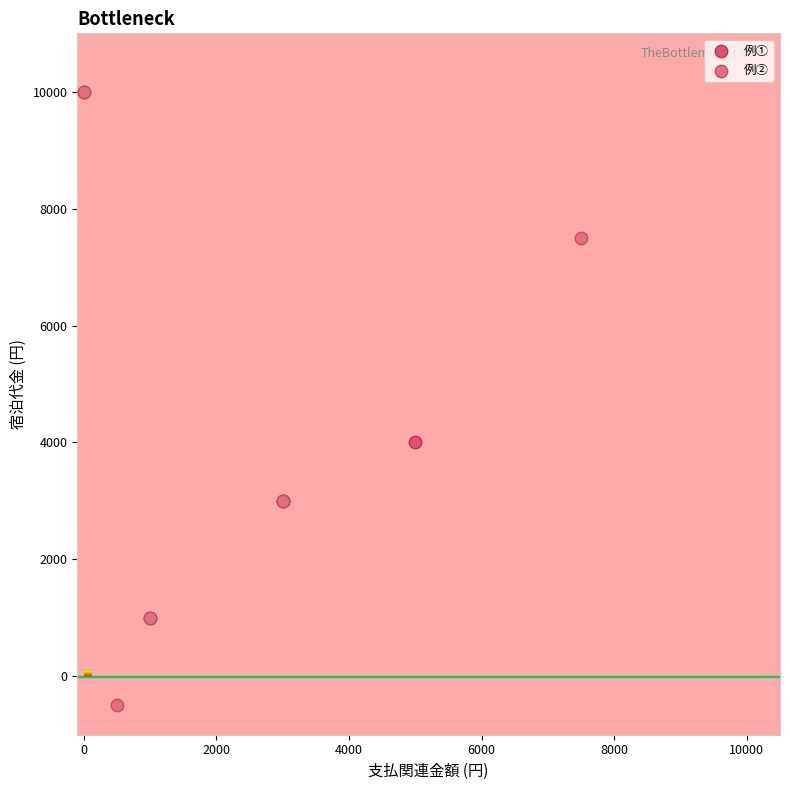

Which series reaches the minimum Y coordinate?

例②